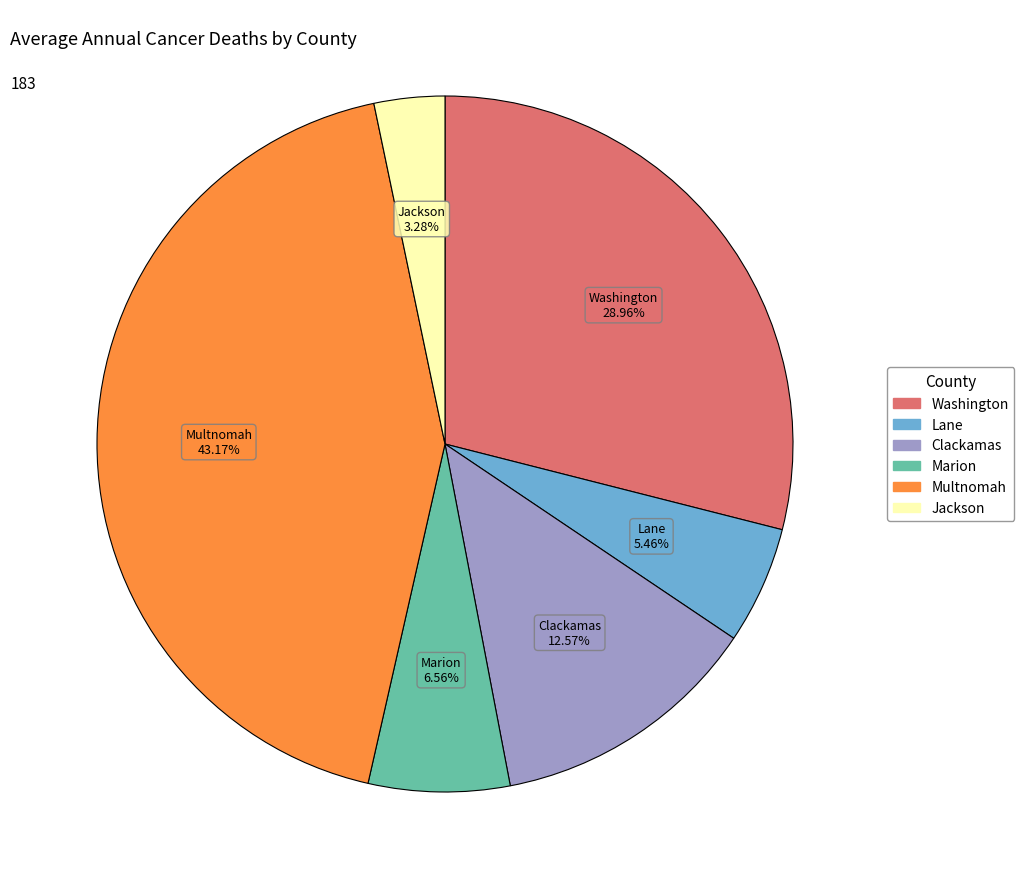

Does any single category account for the majority?

No